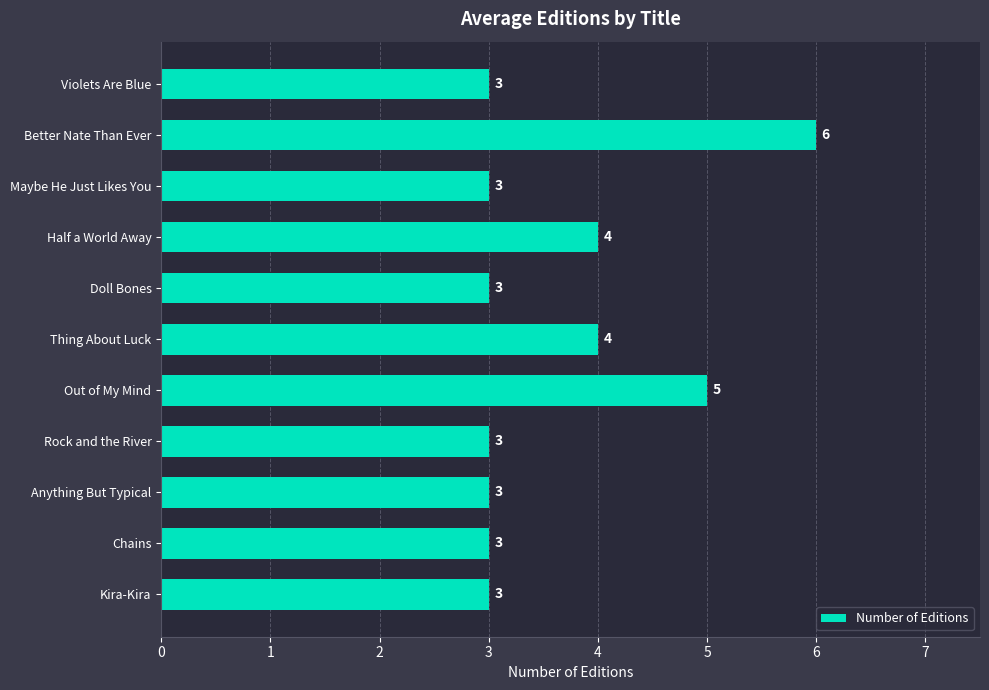

Reading bottom to top, what are all the values shown in this chart?

3	3	3	3	5	4	3	4	3	6	3